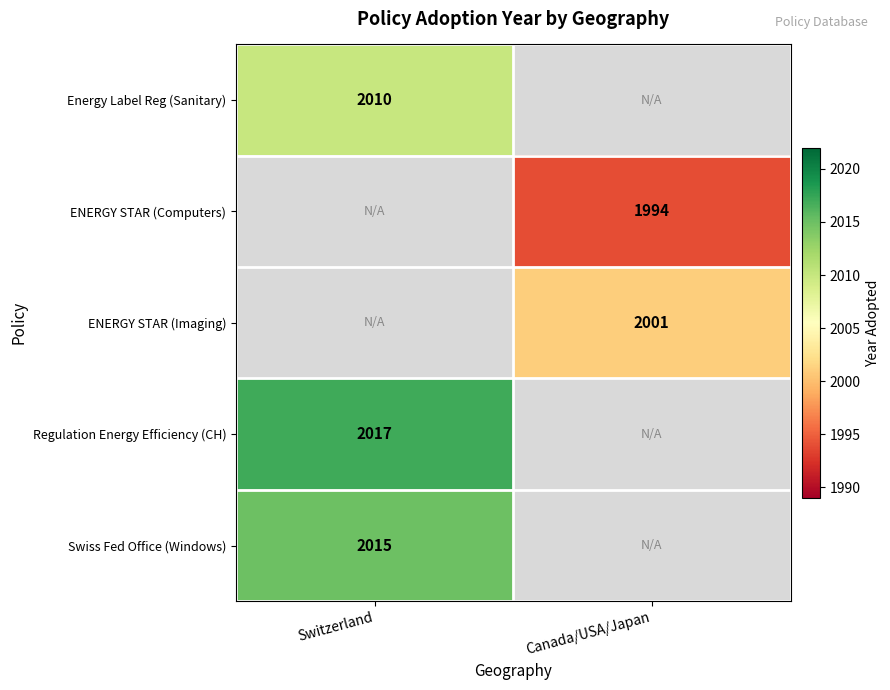

Is it true that Regulation Energy Efficiency (CH) equals 2017 at Switzerland?

True